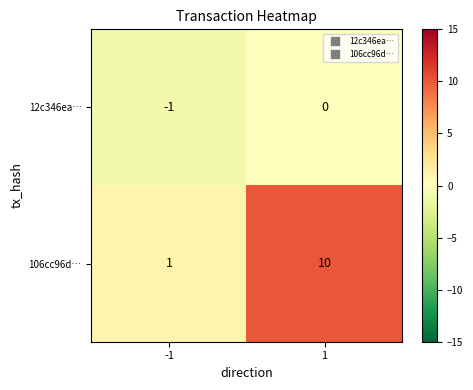

The value of 12c346ea… at -1 is -2. True or false?

False